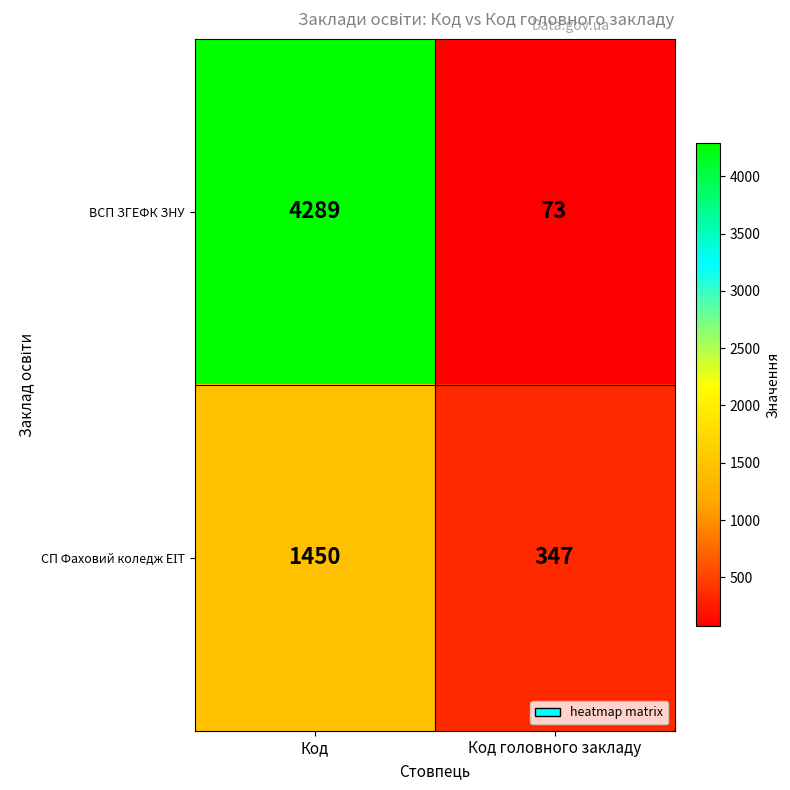

What is the sum of the ВСП ЗГЕФК ЗНУ values at Код головного закладу and Код?

4362